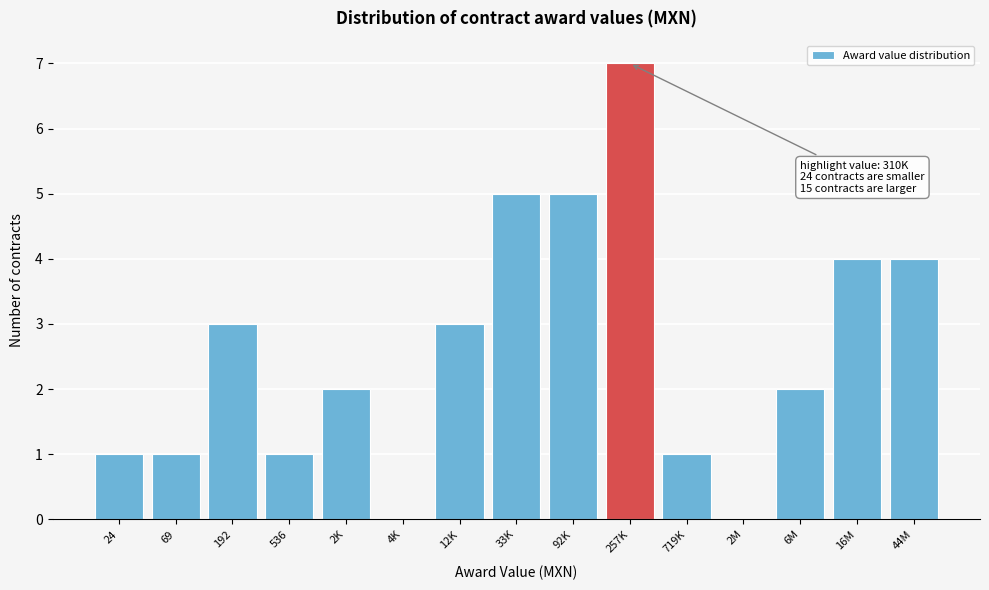

Reading right to left, extract all data points from this chart.

44M=4	16M=4	6M=2	2M=0	719K=1	257K=7	92K=5	33K=5	12K=3	4K=0	2K=2	536=1	192=3	69=1	24=1